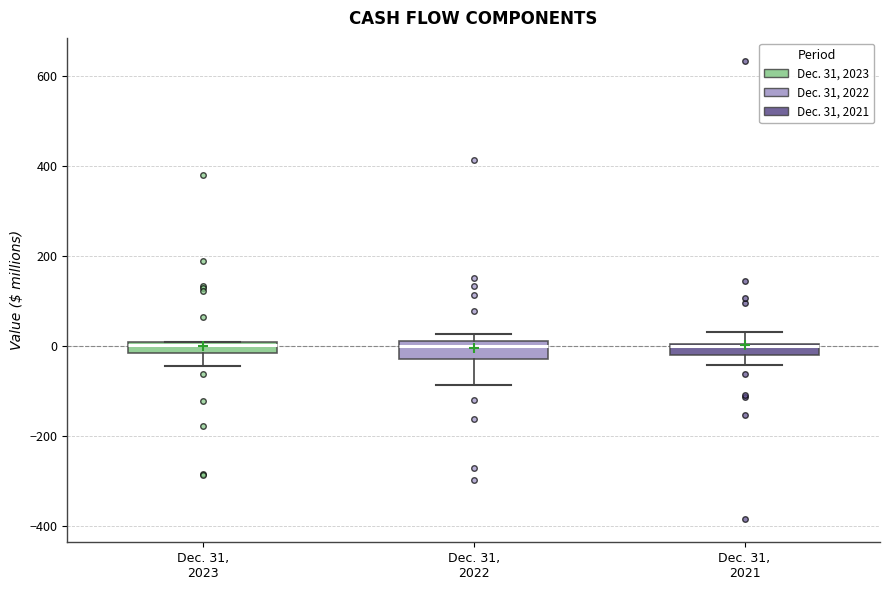

Where is the upper edge of the box for Dec. 31, 2021 on the y-axis? The values are not printed on the chart, so give them approximately, as read against the axis.

0